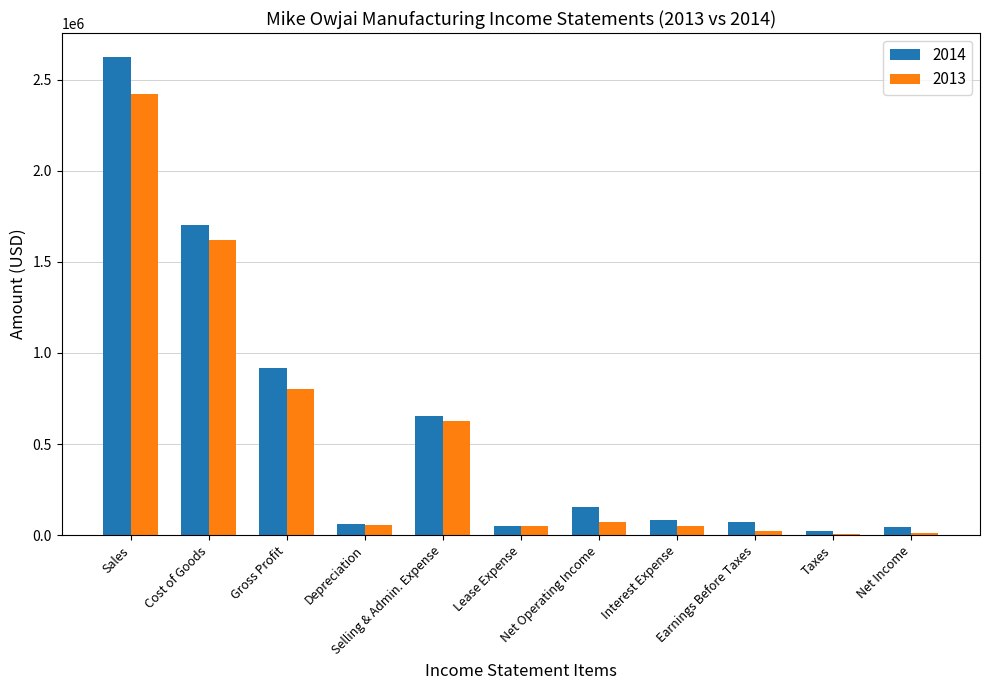

How many groups of bars are there?

11